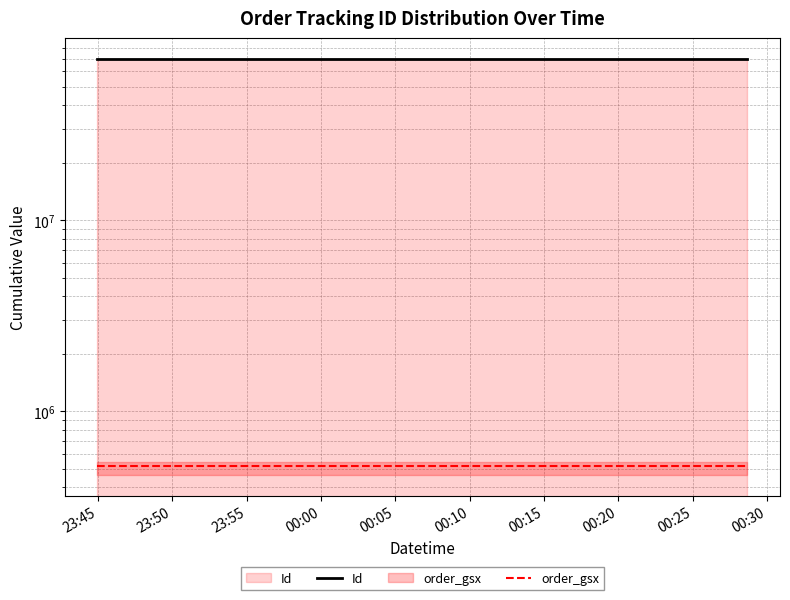

Rank the series by their average value, from highest to lowest.

Id, order_gsx